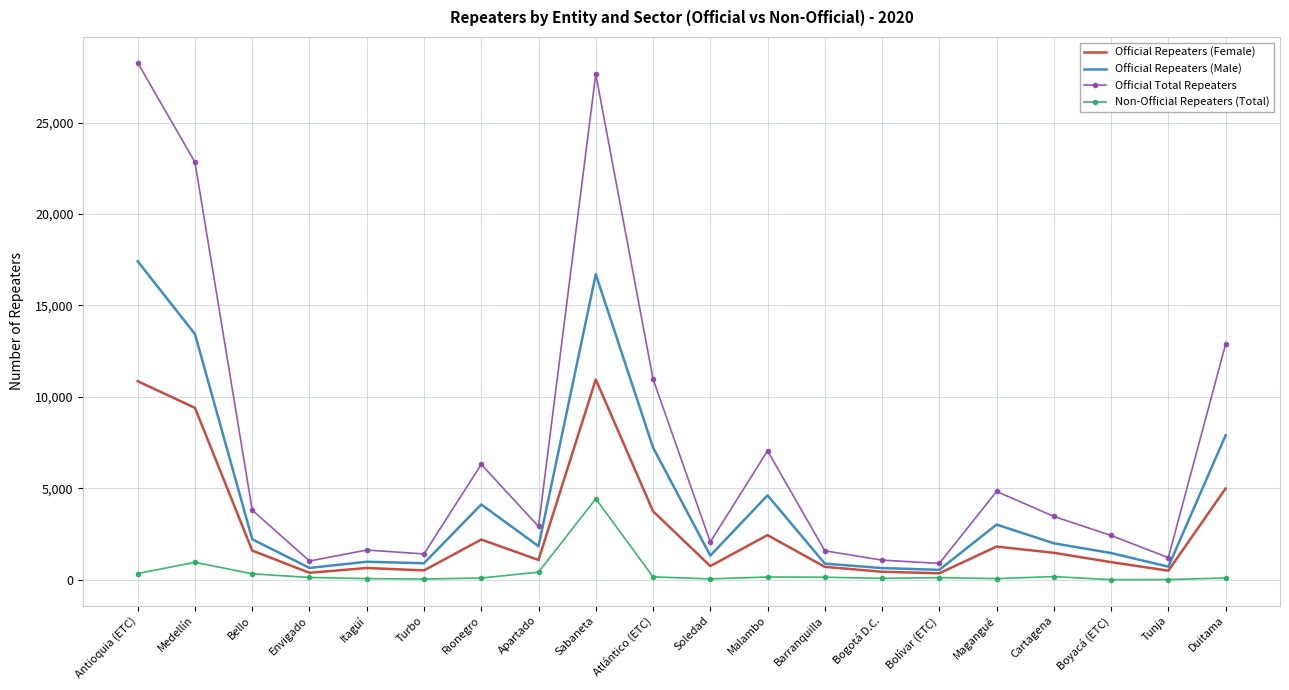

At which label does Official Repeaters (Male) first exceed 1991?

Antioquia (ETC)